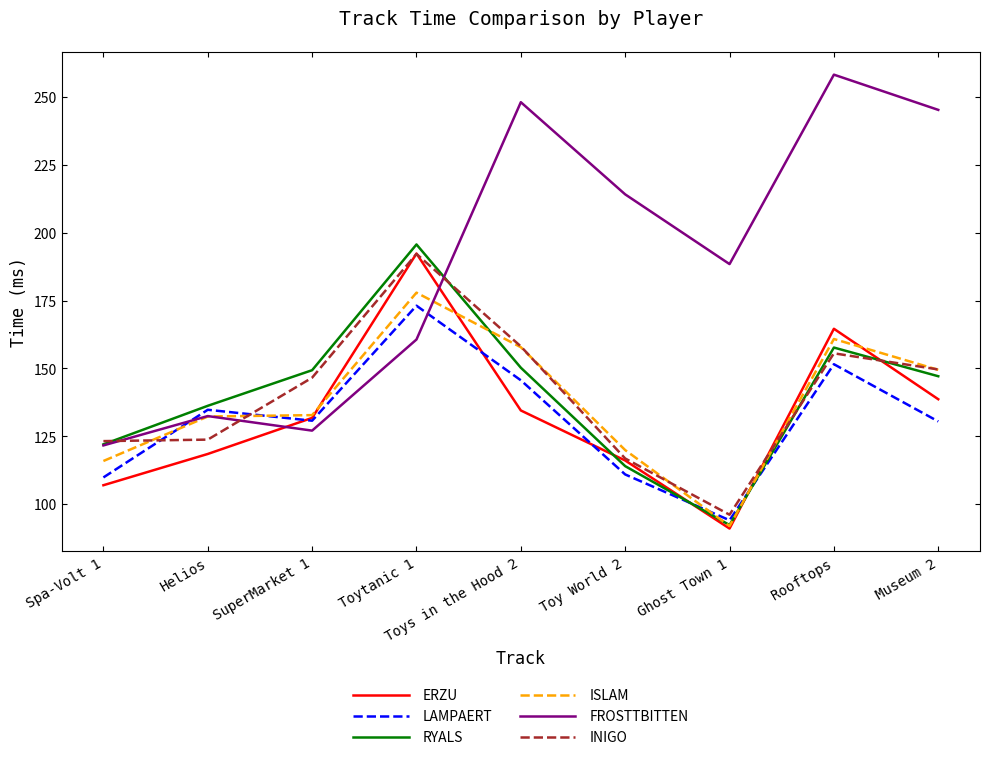

What is the difference between the maximum and second lowest values in the FROSTTBITTEN series?

131.2